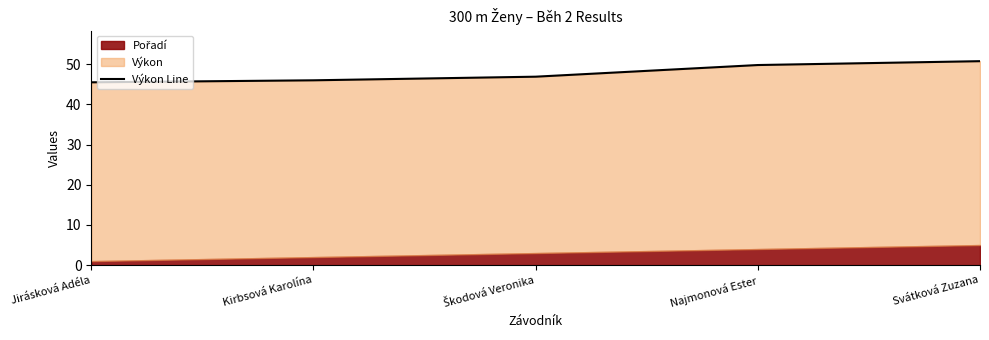

List the labels in order of value, smallest first.

Jirásková Adéla, Kirbsová Karolína, Škodová Veronika, Najmonová Ester, Svátková Zuzana